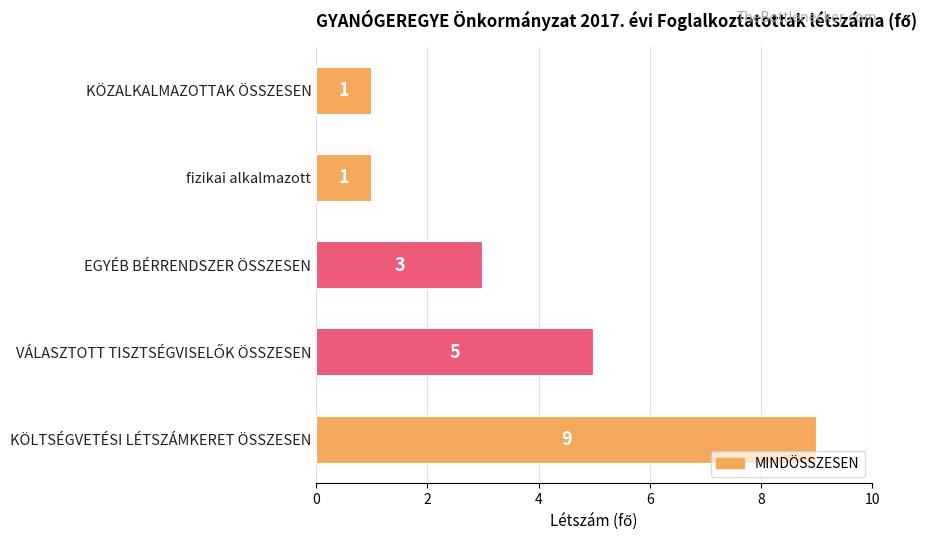

How many bars are there in total?

5